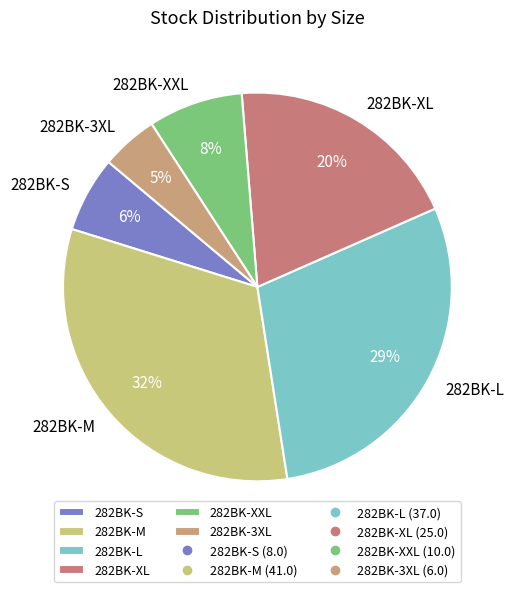

To the nearest percent, what is the difference between the 282BK-L and 282BK-3XL slice percentages?

24%